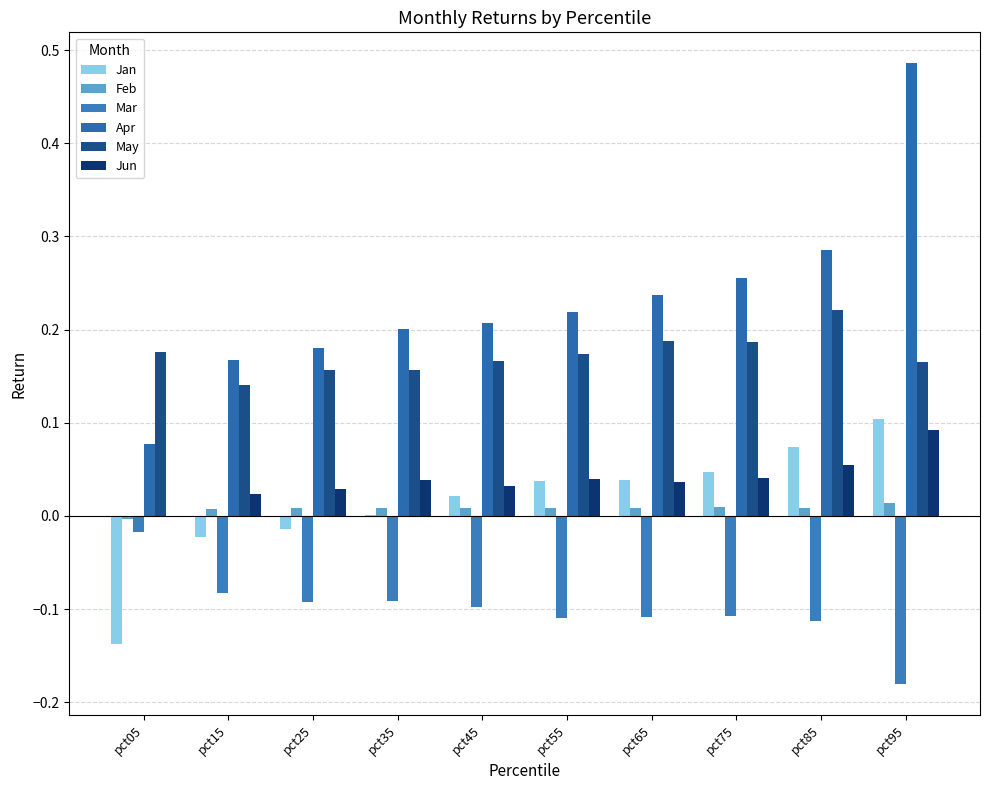

What is the sum of the Mar values at pct25 and pct95?

-0.3